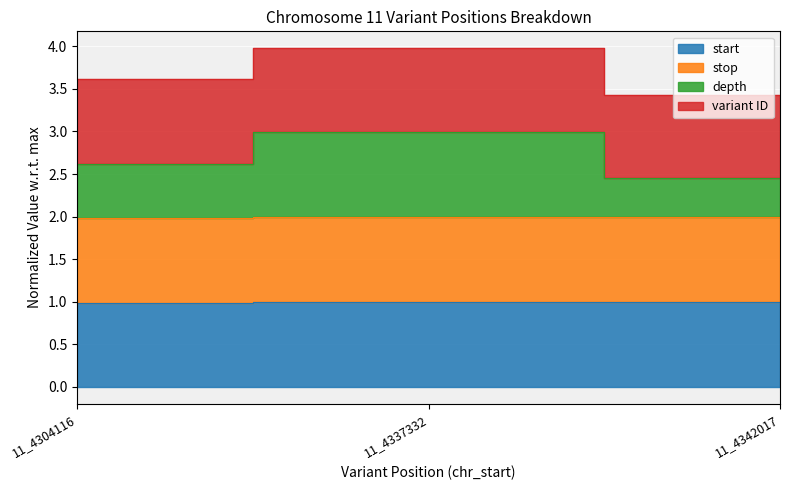

Is it true that stop equals 1.0 at 11_4337332?

True